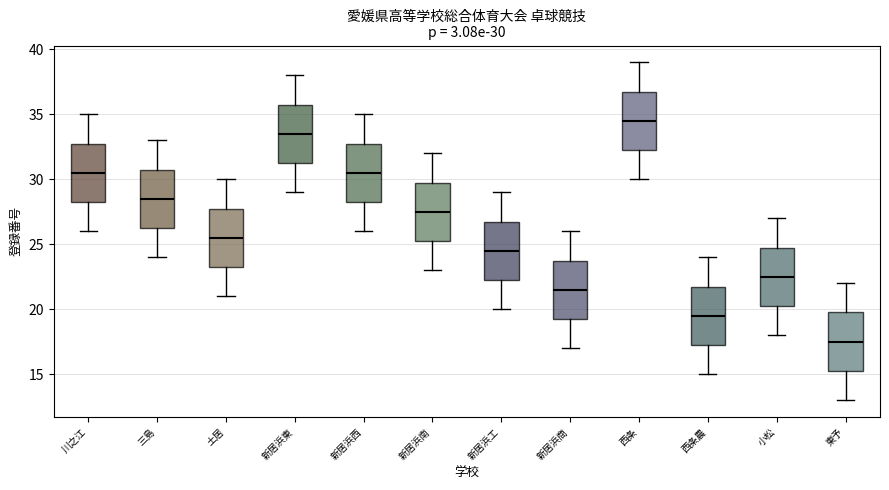

Which box's median line is the lowest?

東予